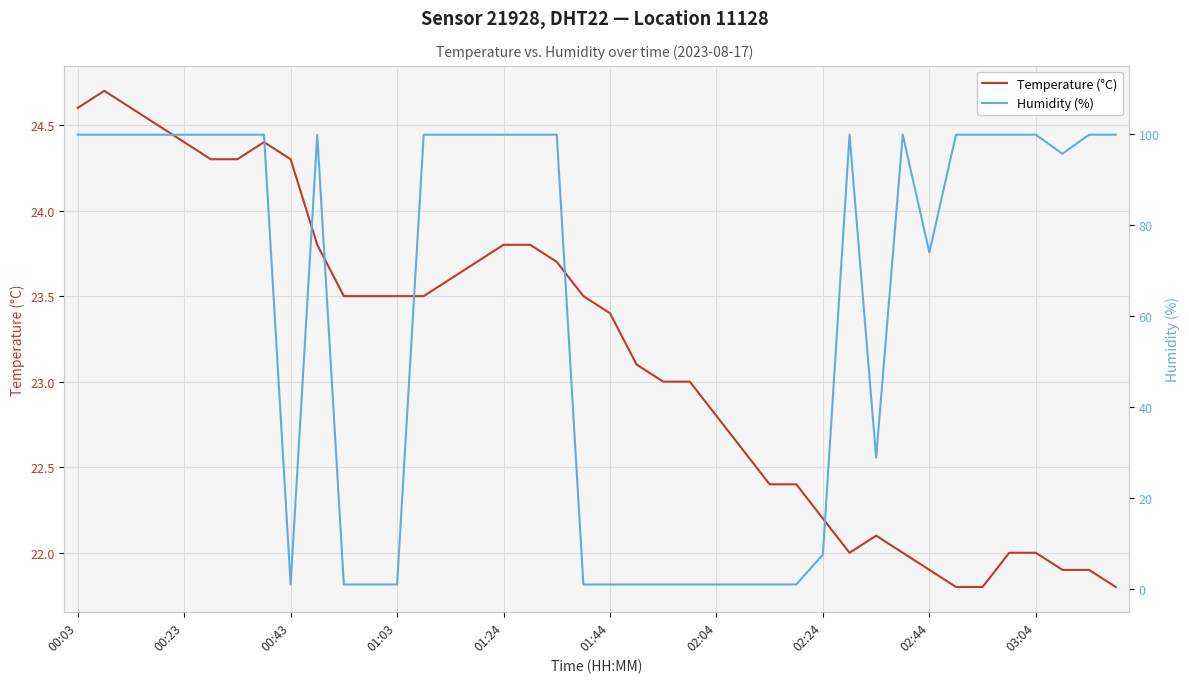

Which has a higher value, 17 or 21?

17